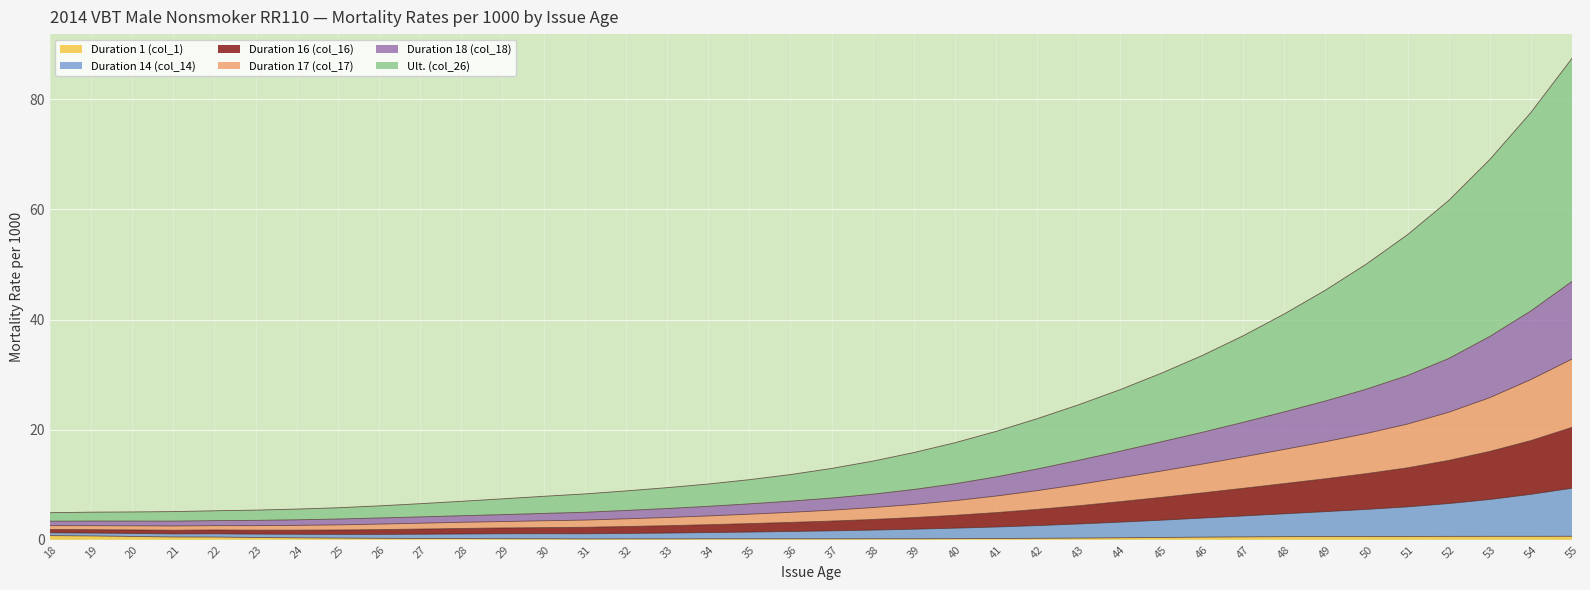

Is it true that Duration 1 (col_1) equals 0.7 at 47?

False